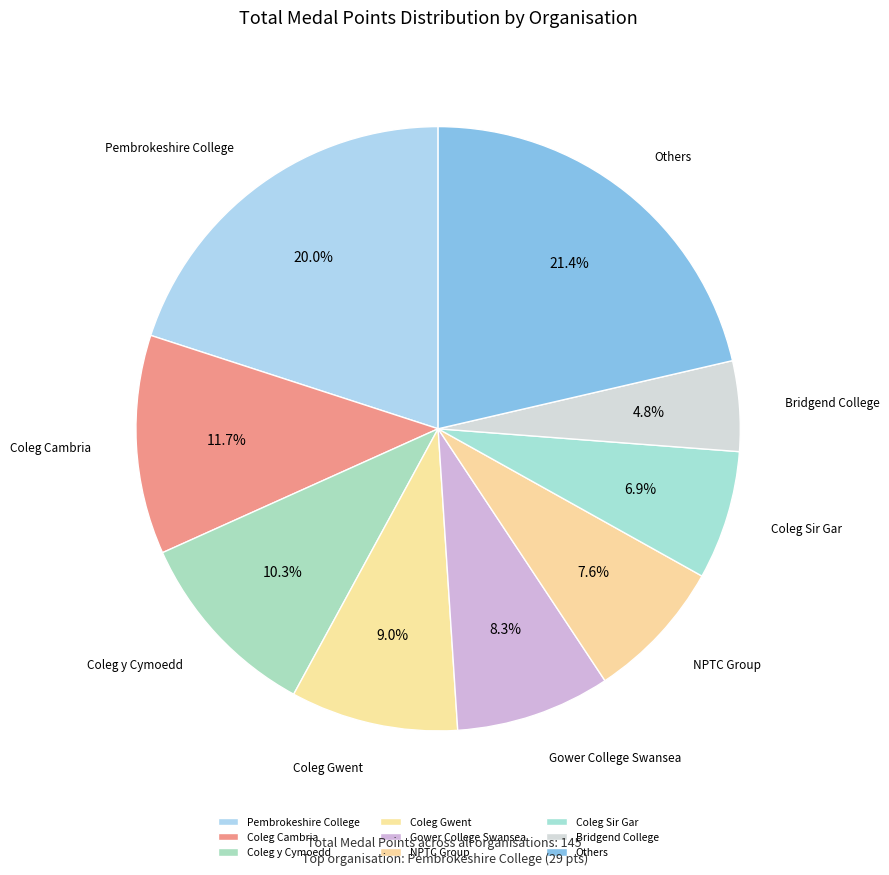

Does Coleg Sir Gar represent more than half of the total?

No